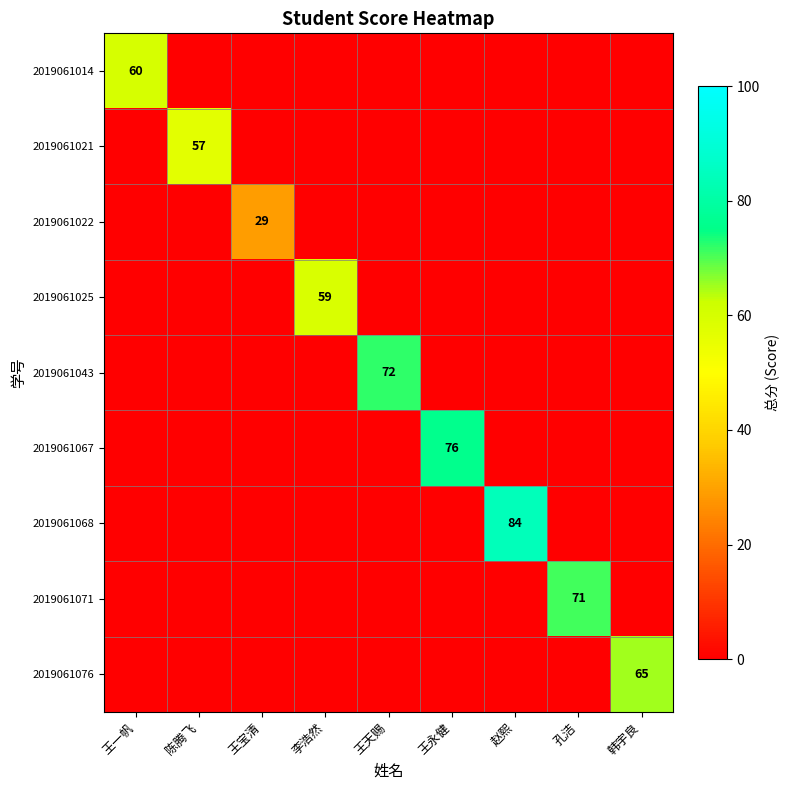

What is the maximum value shown in the chart?

84